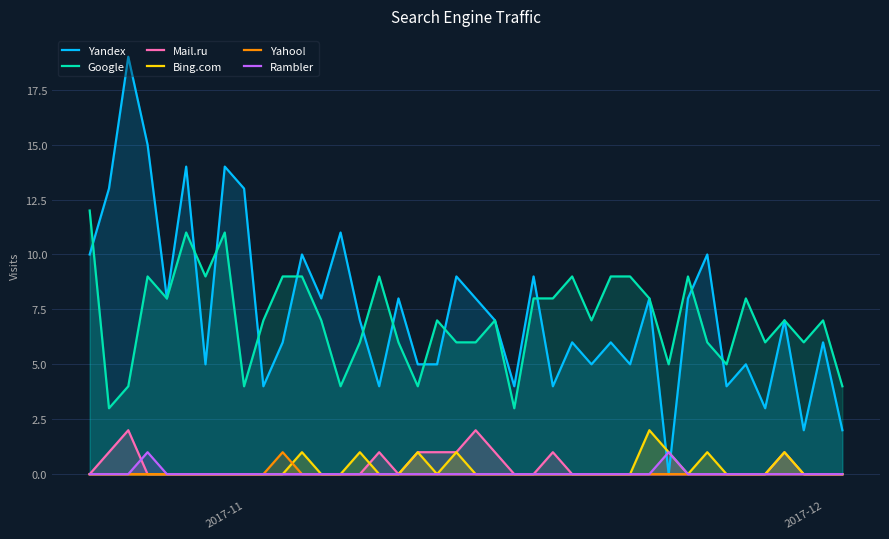

What is the greatest value displayed?

19